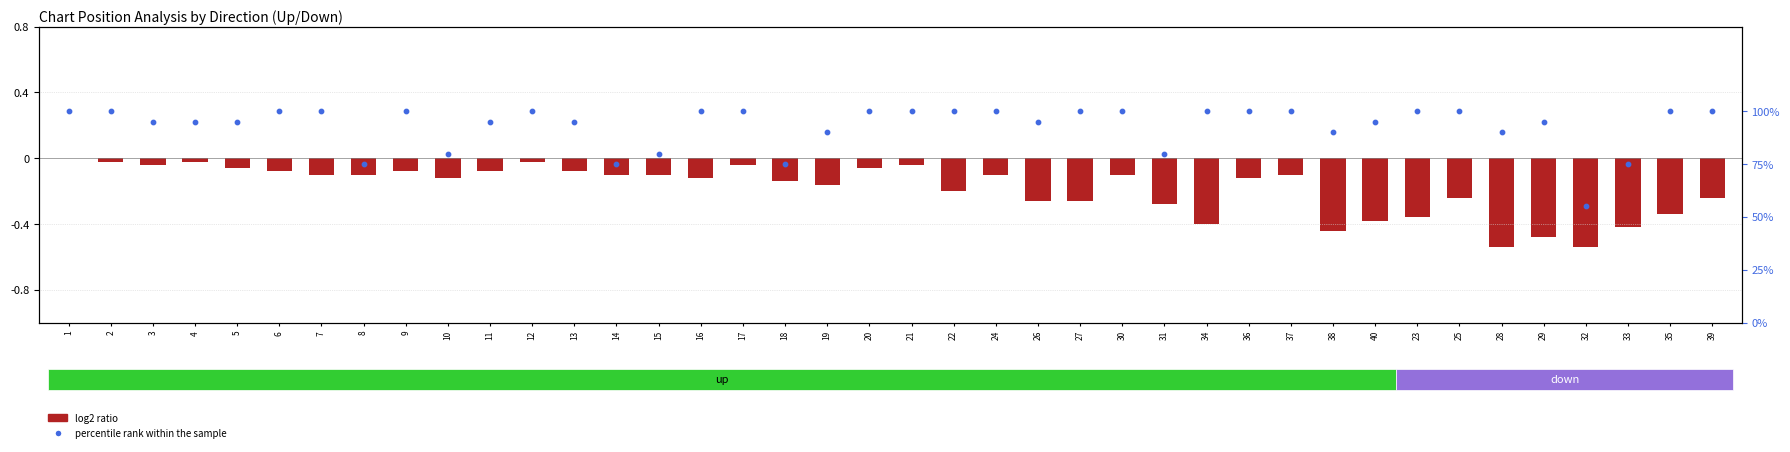

Which series reaches the maximum Y coordinate?

percentile rank within the sample